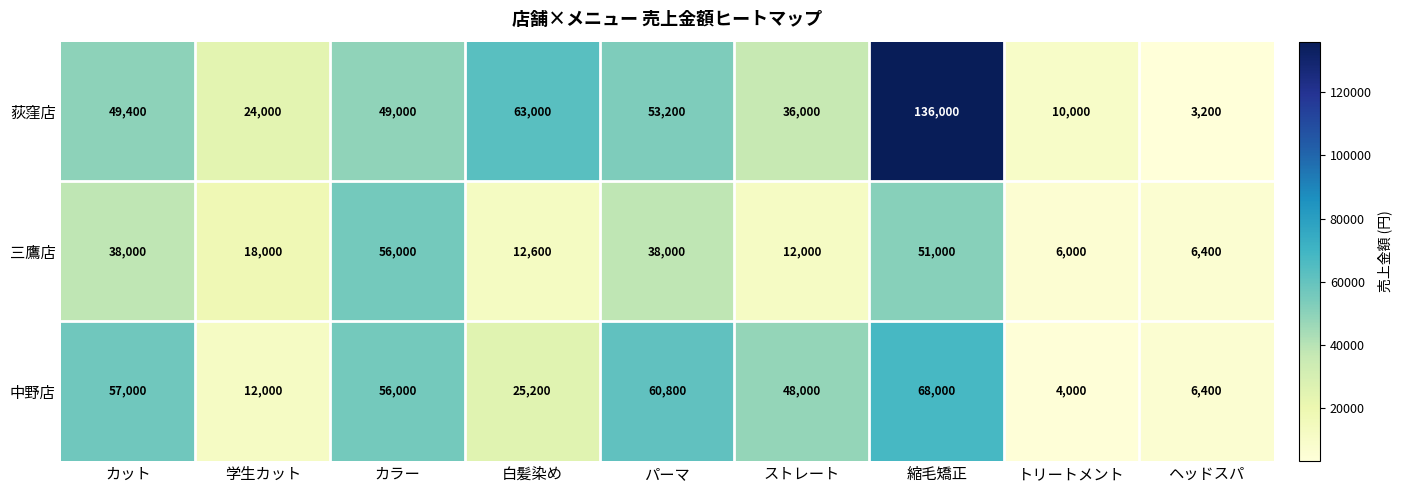

Is it true that 中野店 equals 73801 at ストレート?

False